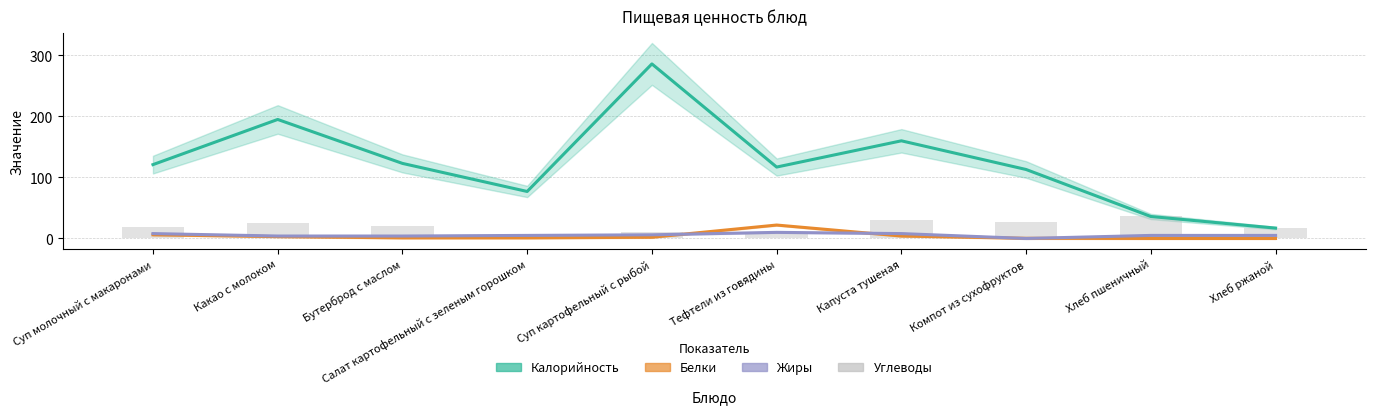

Reading right to left, extract all data points from this chart.

Хлеб ржаной=17	Хлеб пшеничный=36	Компот из сухофруктов=27	Капуста тушеная=31	Тефтели из говядины=9	Суп картофельный с рыбой=10	Салат картофельный с зеленым горошком=8	Бутерброд с маслом=20	Какао с молоком=25	Суп молочный с макаронами=19